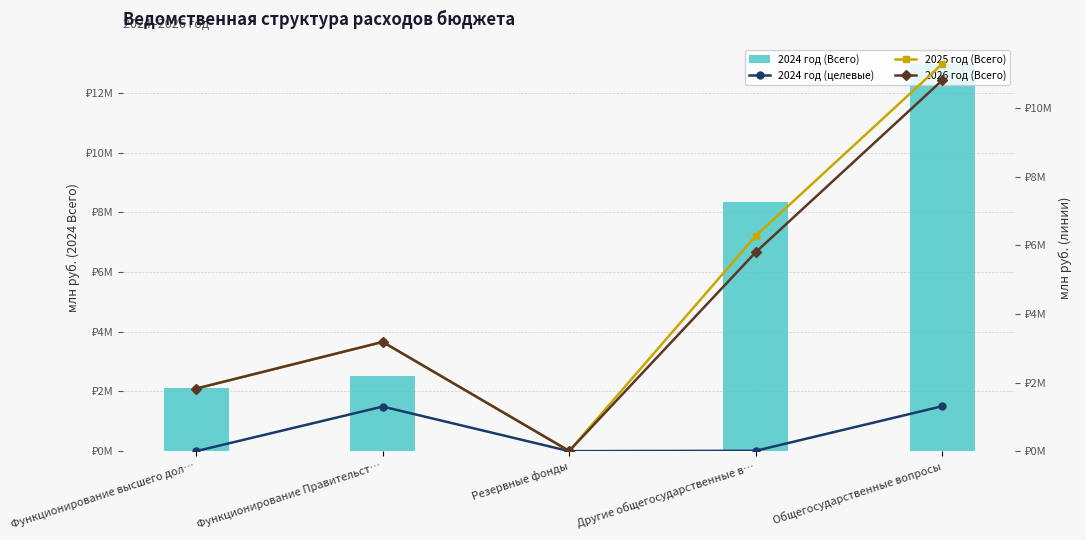

What are all the series names shown in the legend?

2024 год (Всего), 2024 год (целевые), 2025 год (Всего), 2026 год (Всего)